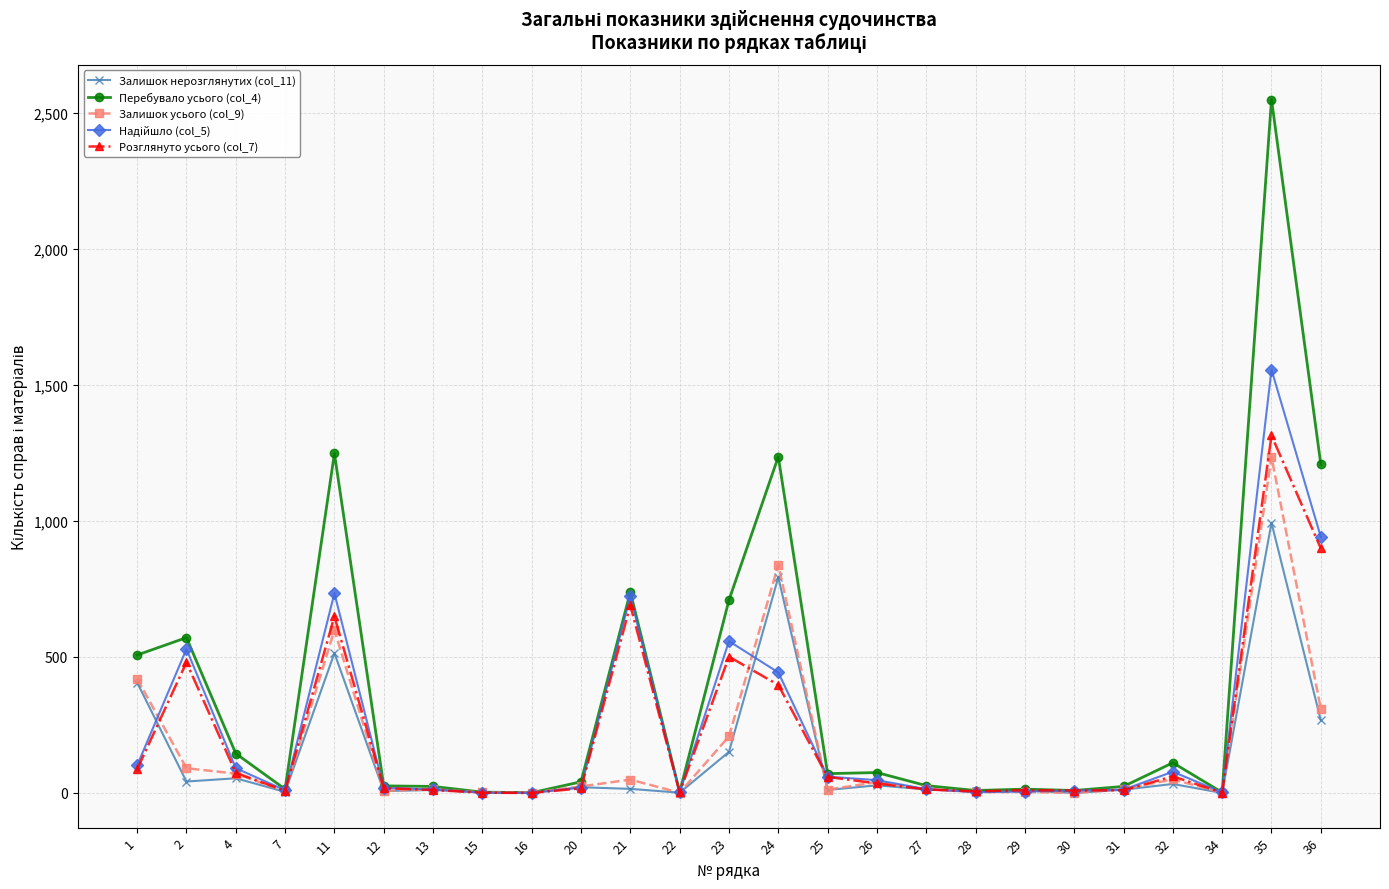

Where is Залишок нерозглянутих (col_11) nearest to the value 496?

11